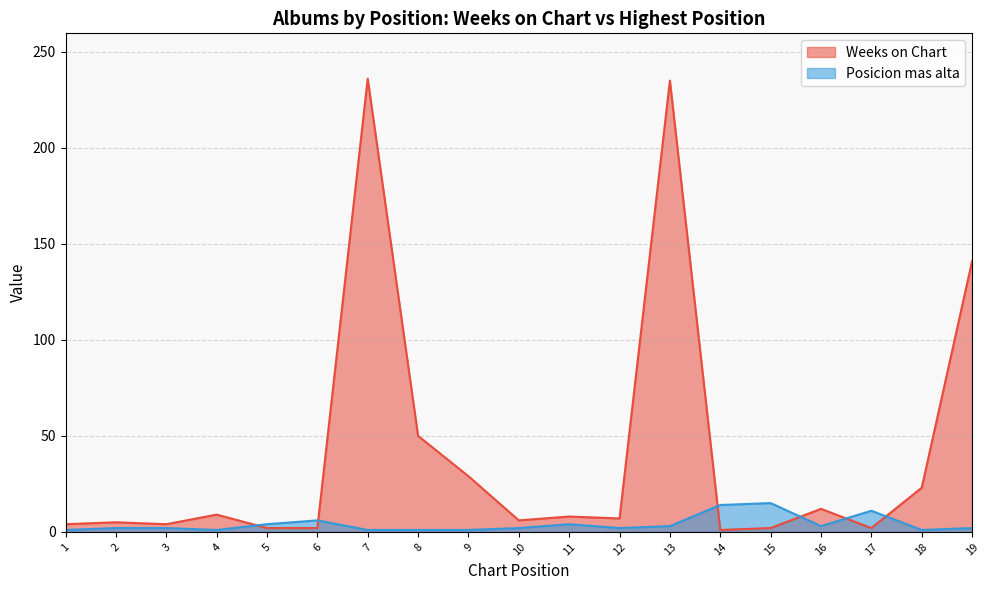

What are all the series names shown in the legend?

Weeks on Chart, Posicion mas alta